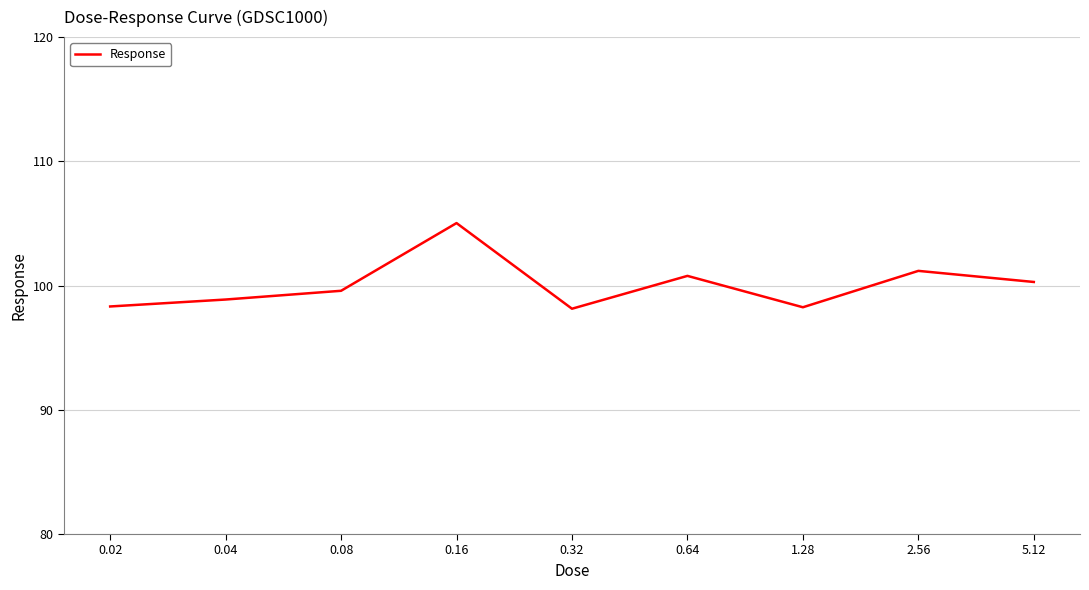

What is the difference between the values at 2.56 and 5.12?

0.9